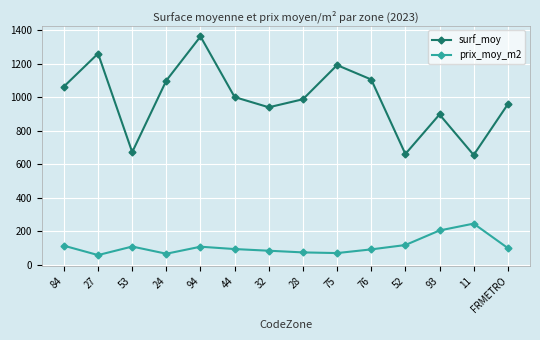

Which series has the largest total across all categories?

surf_moy